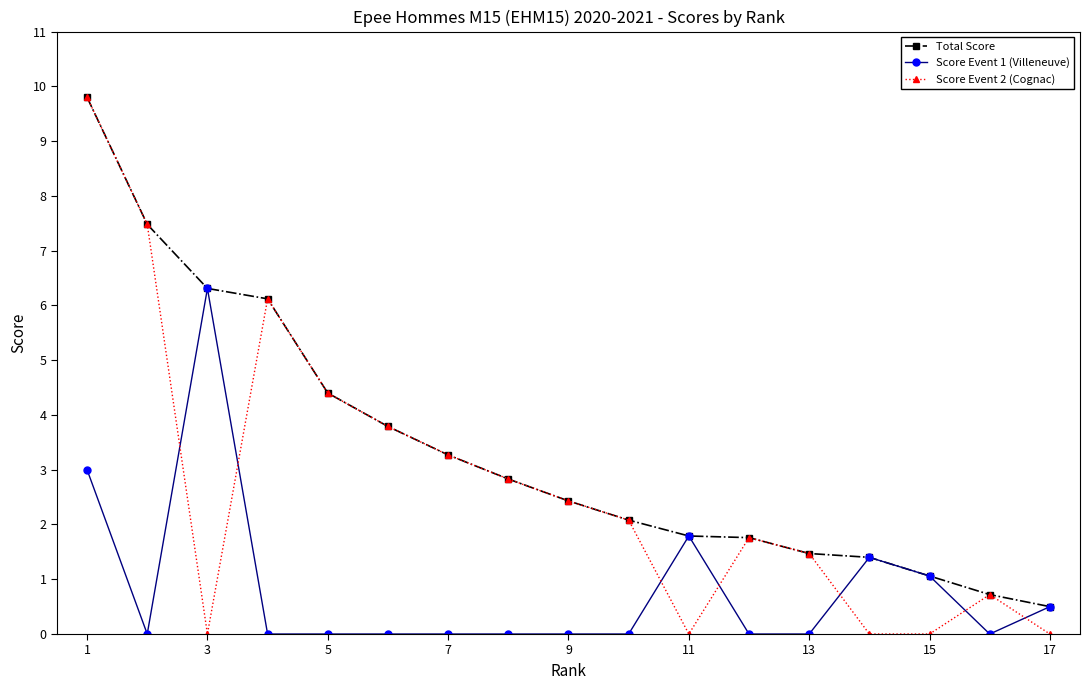

True or false: Score Event 1 (Villeneuve) and Score Event 2 (Cognac) cross at least once.

True